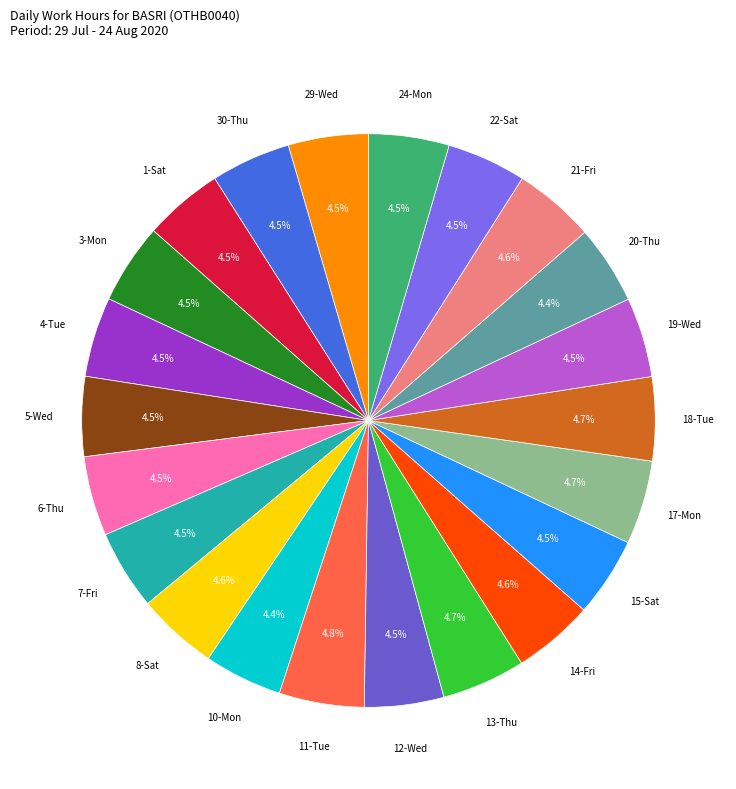

Is there a majority slice in this chart?

No